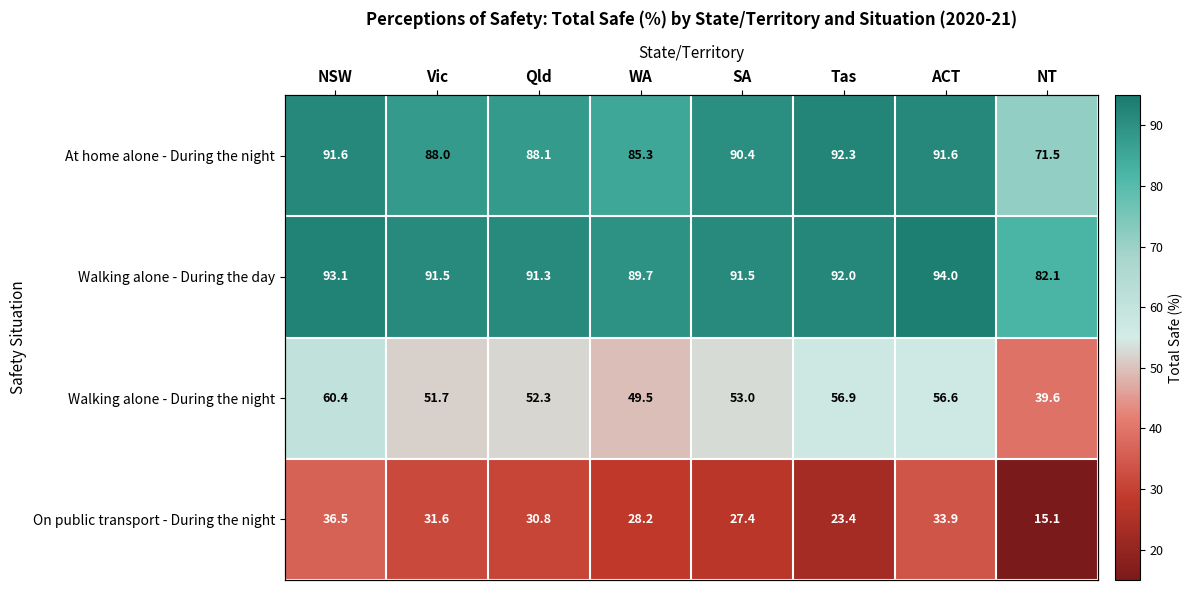

At which category is the sum across all series the highest?

NSW